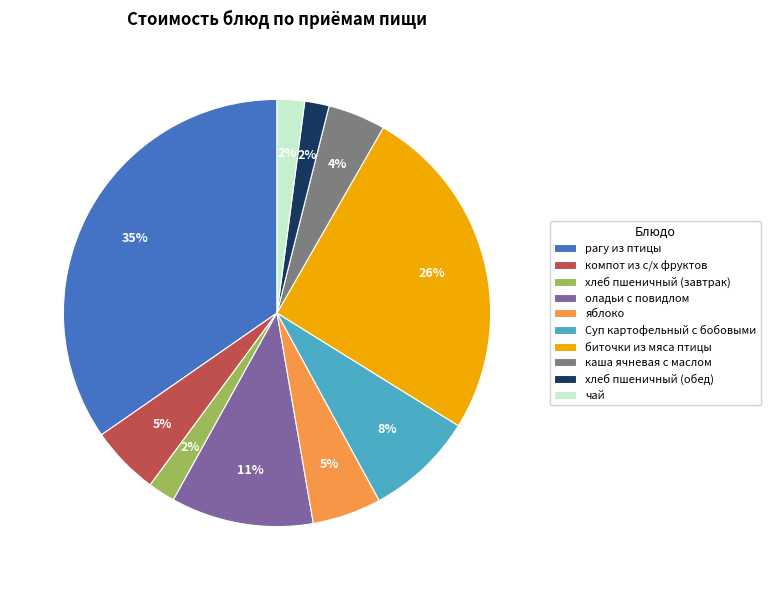

To the nearest percent, what is the difference between the чай and компот из с/х фруктов slice percentages?

3%